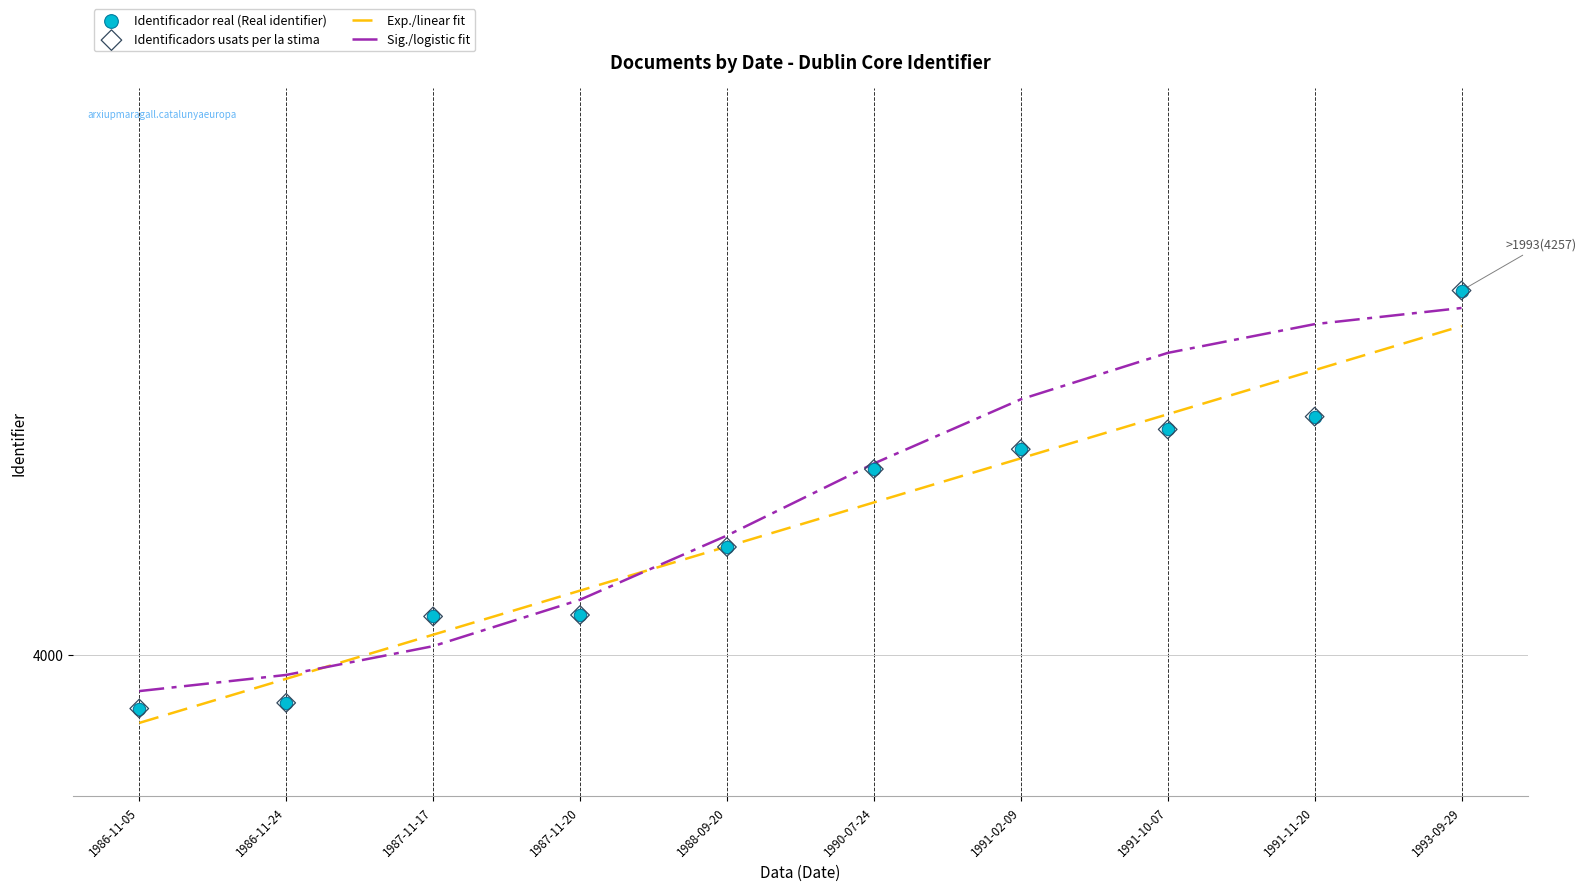

What is the change in value from 1988-09-20 to 1991-11-20?

+92